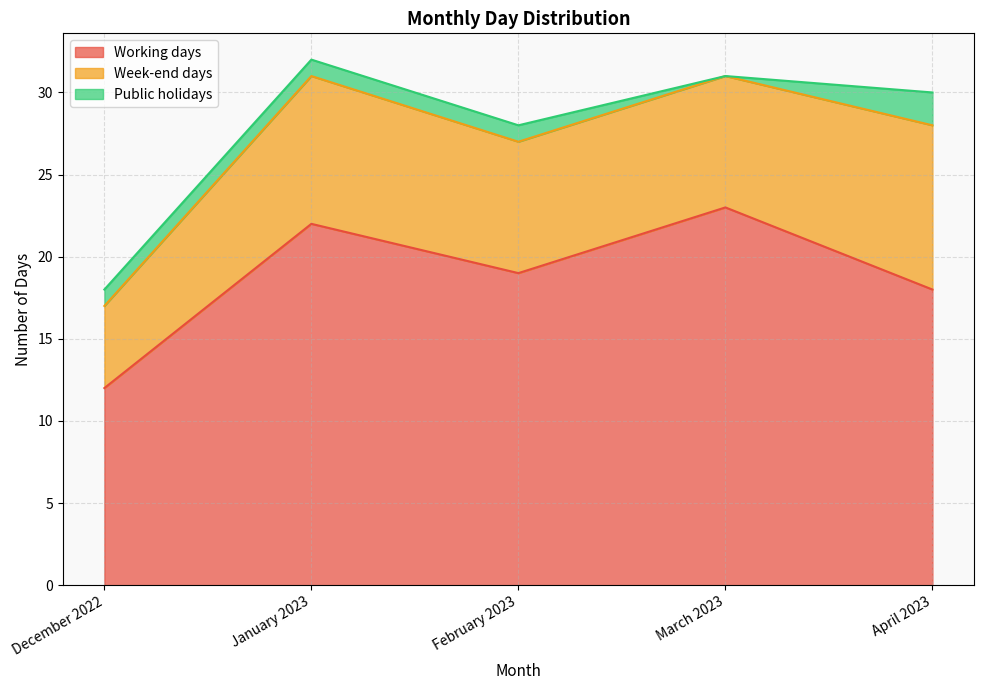

What is the difference between the maximum and minimum values in the Working days series?

11